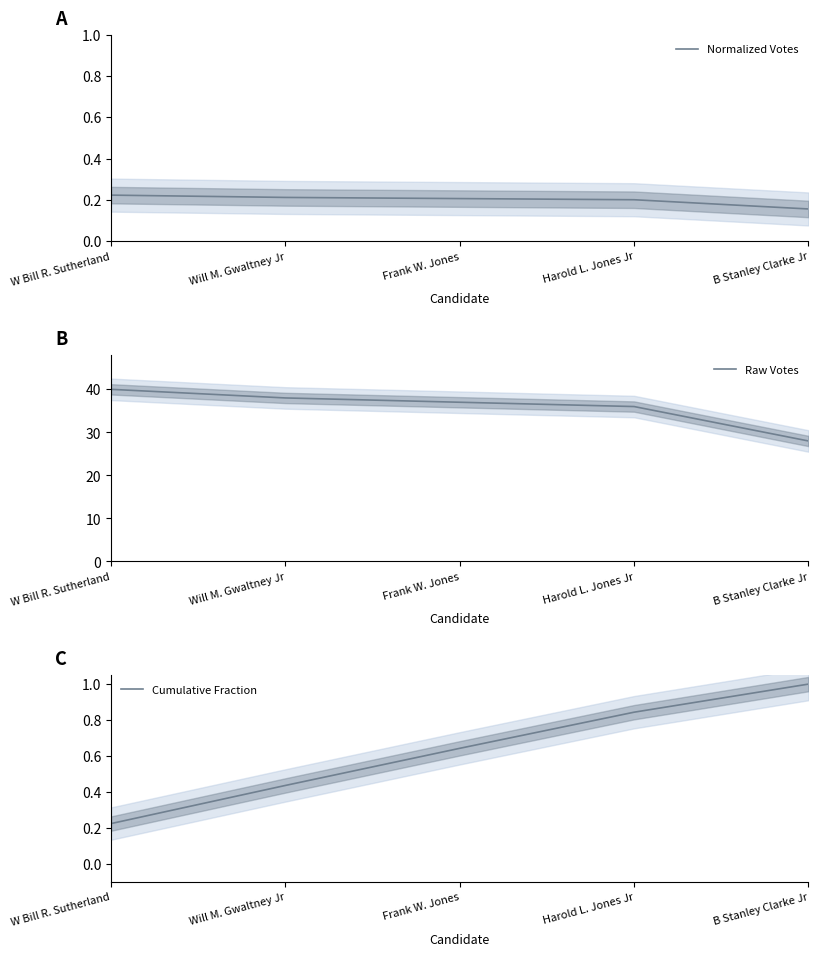

At which label does Cumulative Fraction reach its peak?

B Stanley Clarke Jr